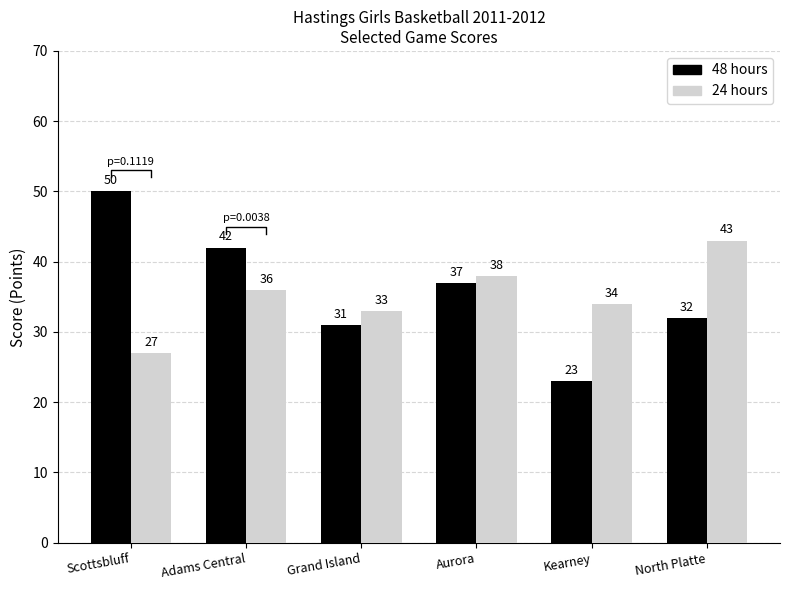

What is the label of the 3rd bar from the right?

Aurora